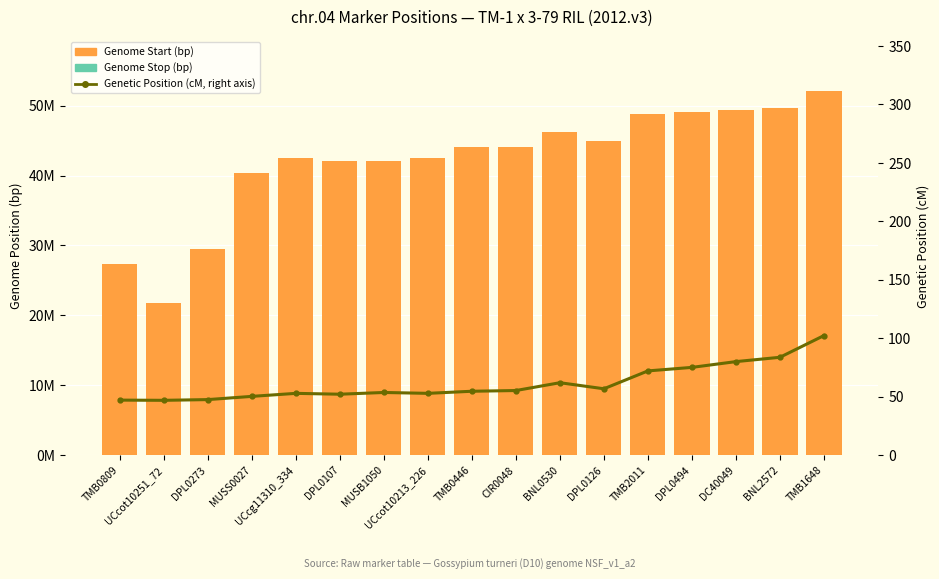

The value of Genetic Position (cM) at UCcg11310_334 is 52.8. True or false?

True